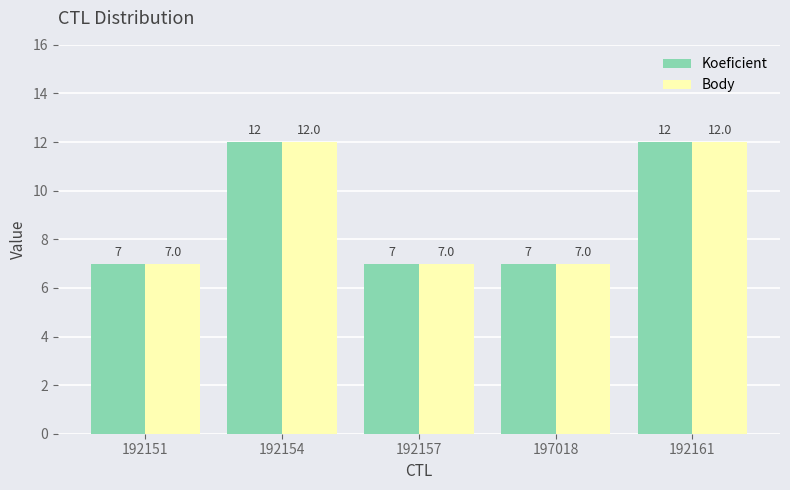

Read the Body value at 192157.

7